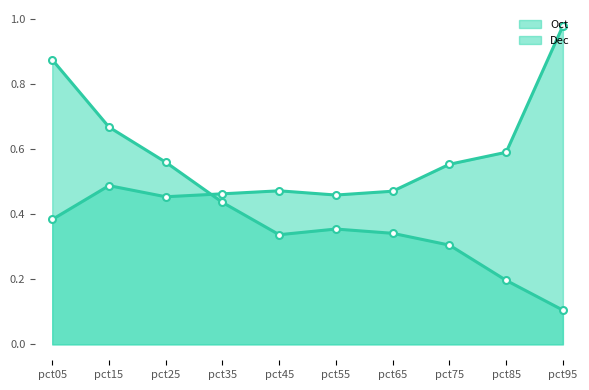

Which category has the lowest value in the Oct line series?

pct05